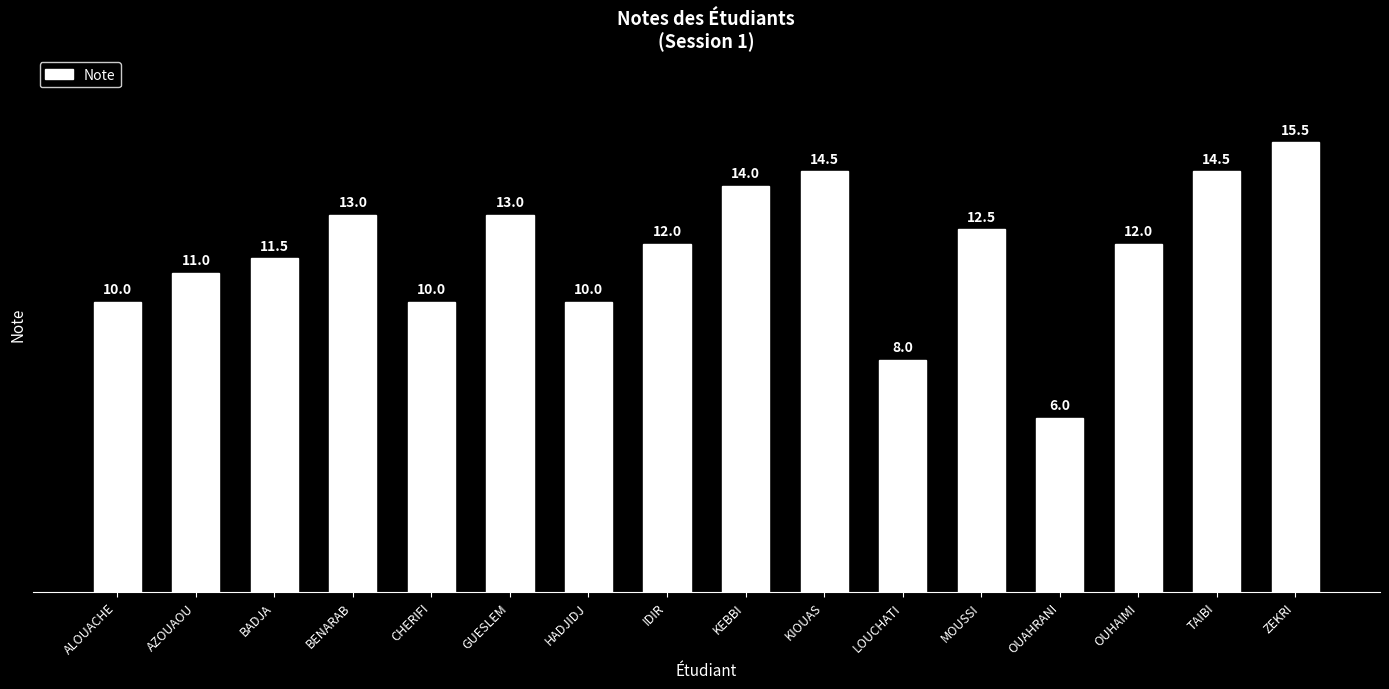

What is the approximate value at KIOUAS?

14.5